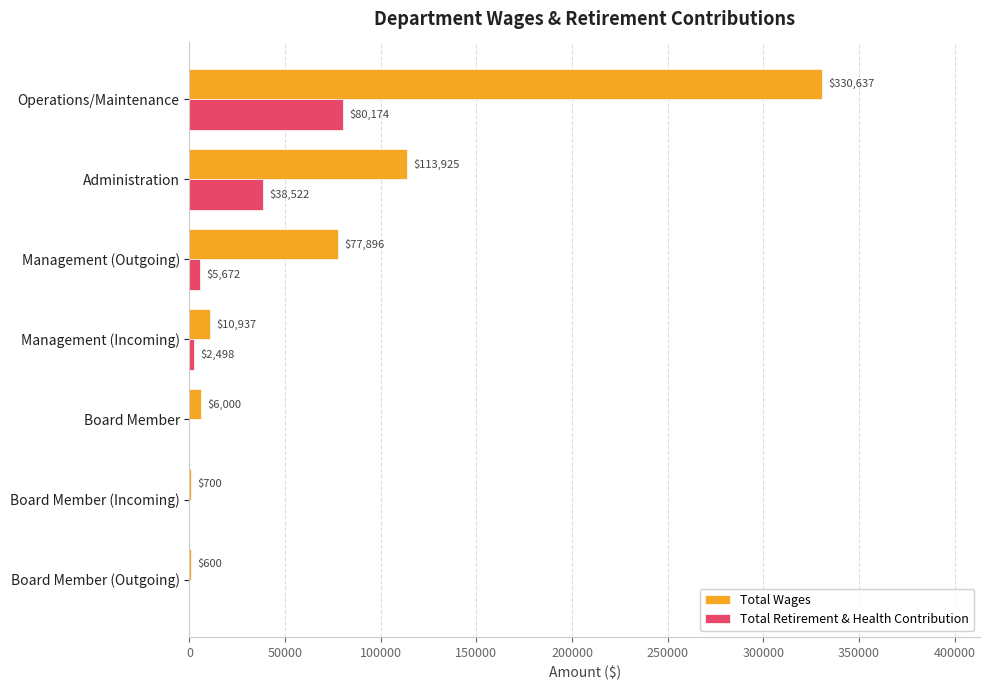

What is the total value across all series at Board Member (Incoming)?

700